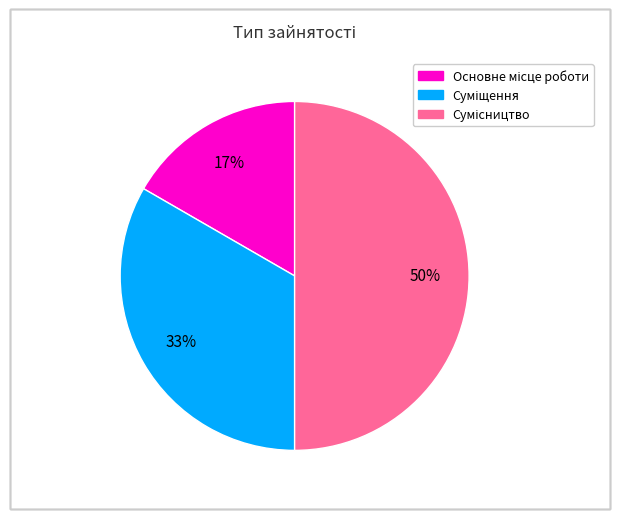

To the nearest percent, what is the average slice percentage?

33%